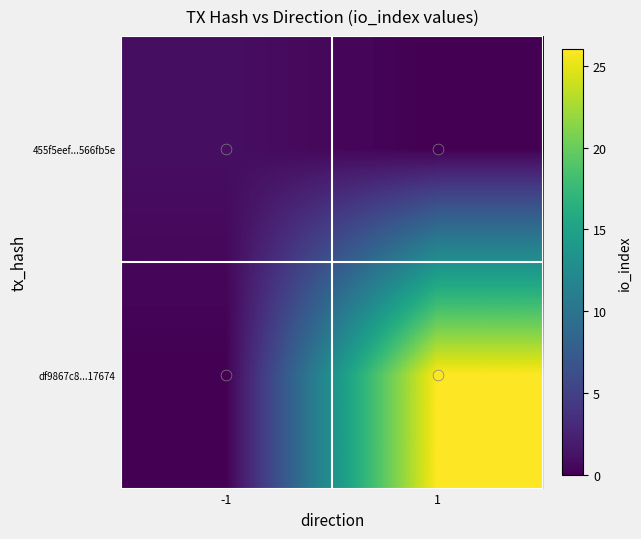

List the series in order of their overall mean, lowest first.

455f5eef...566fb5e, df9867c8...17674